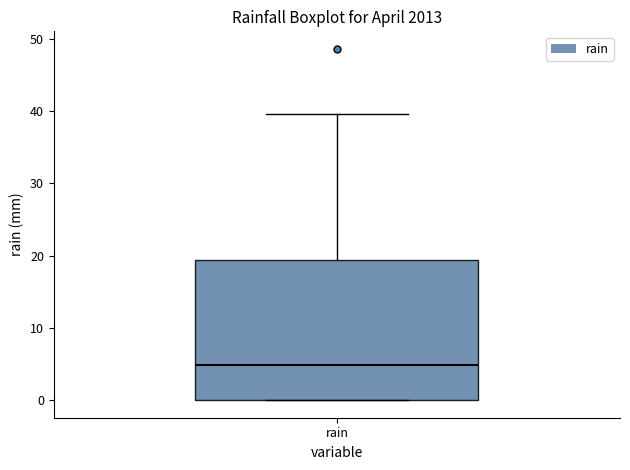

Transcribe this box plot: give where the median line is, the range the box spans, and where the two whiskers end, as read against the y-axis. The values are not printed on the chart, so give them approximately, as read against the axis.

median 5, box 0 to 19, whiskers 0 to 40